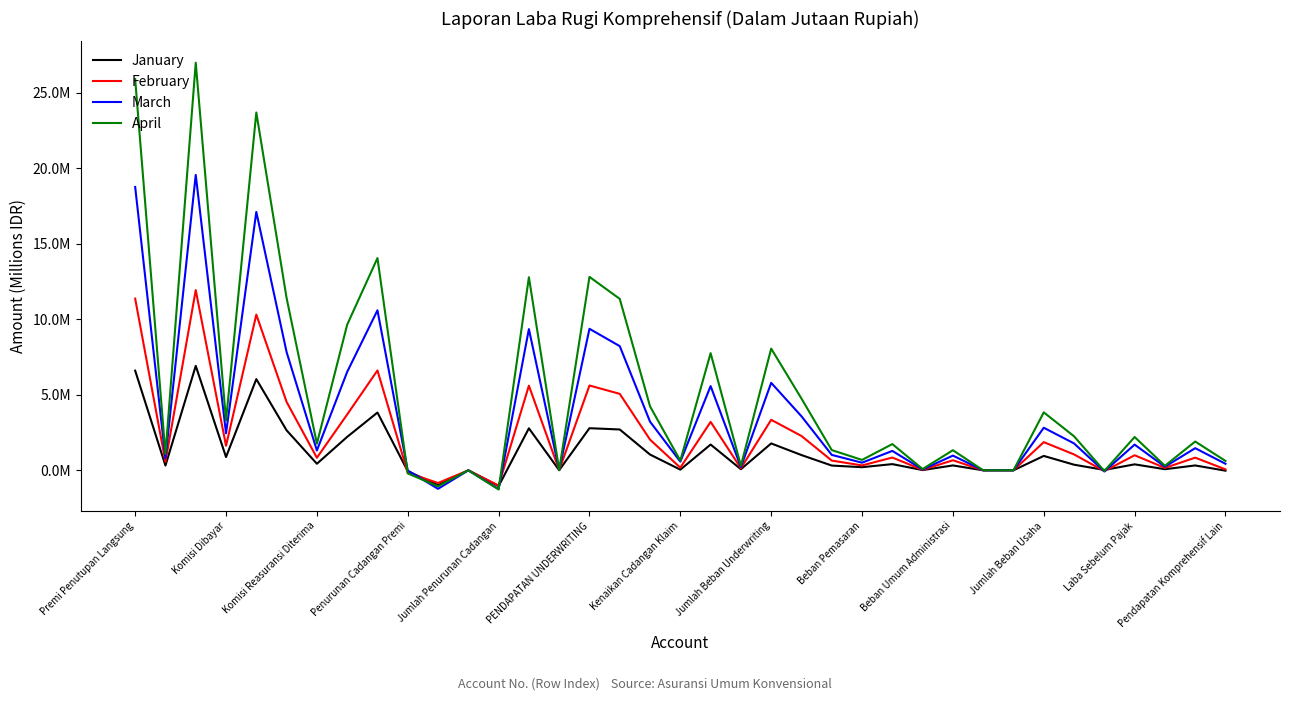

Reading left to right, list all the values displayed in this chart.

January: 6594430.8	317145.8	6911576.7	877798.2	6033778.5	2644946.2	433032.1	2211914.0	3821864.5	-58158.7	-984315.2	-761.4	-1043235.2	2778629.3	7215.1	2785844.3	2701388.3	1041731.6	44534.4	1704191.1	73488.1	1777679.3	1008165.0	314320.5	205418.4	409155.3	14981.0	322065.0	0.0	0.0	951619.7	370865.8	23274.3	394140.2	72793.7	321346.5	-25661.0
February: 11360086.0	565944.9	11926031.0	1624012.7	10302018.2	4524885.1	830205.6	3694679.5	6607338.8	-165030.1	-839725.3	-2926.3	-1007681.7	5599657.0	12922.7	5612579.8	5058610.9	2028967.5	174467.8	3204111.2	138124.4	3342235.6	2270344.2	643453.1	322756.5	844125.3	31170.5	665174.8	0.0	0.0	1863227.1	1050570.2	-54941.6	995628.6	159004.2	836624.4	61161.9
March: 18750575.5	796921.2	19547496.7	2448197.9	17099298.8	7822726.8	1310507.4	6512219.4	10587079.4	-14060.8	-1225793.5	-1905.5	-1241759.8	9345319.6	18313.5	9363633.1	8216777.5	3217012.5	573695.5	5573460.5	214799.3	5788259.8	3575373.3	1019631.1	503677.4	1283967.9	55766.0	973032.5	0.0	0.0	2816443.7	1778560.7	-77792.5	1700768.2	236884.0	1463884.2	431842.5
April: 25891512.7	1081671.1	26973183.8	3295218.6	23677965.2	11399315.7	1764872.5	9634443.2	14043522.0	-204691.9	-1060611.3	-2804.7	-1268107.9	12775414.1	24189.8	12799603.9	11343373.4	4231391.2	640730.7	7752712.9	300431.9	8053144.8	4746459.1	1338647.0	686362.3	1735841.0	83546.8	1329351.1	0.0	0.0	3835101.2	2250004.9	-46179.4	2203825.5	299659.4	1904166.1	620588.8